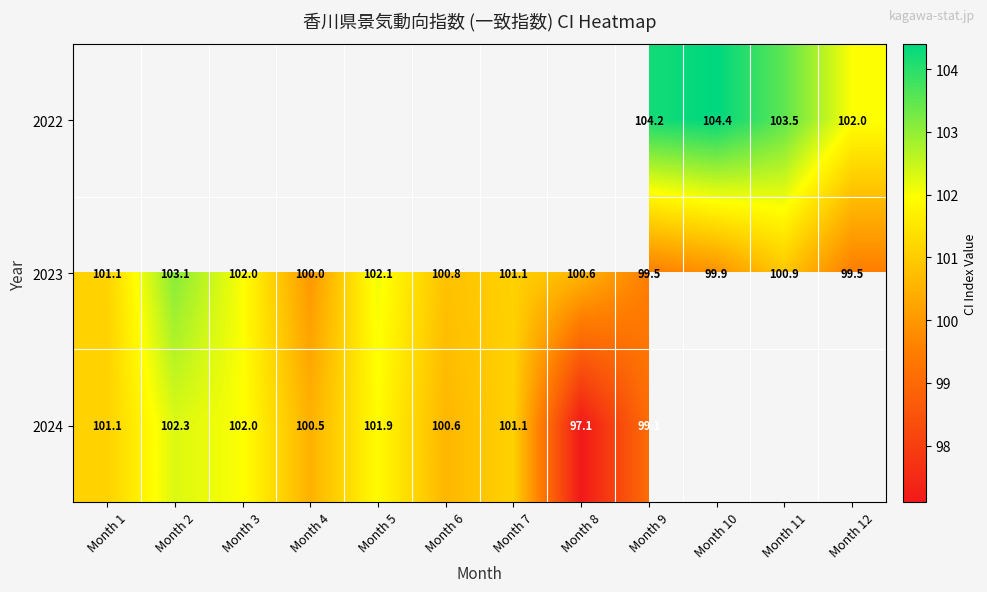

What is the average value of the 2023 series?

100.9